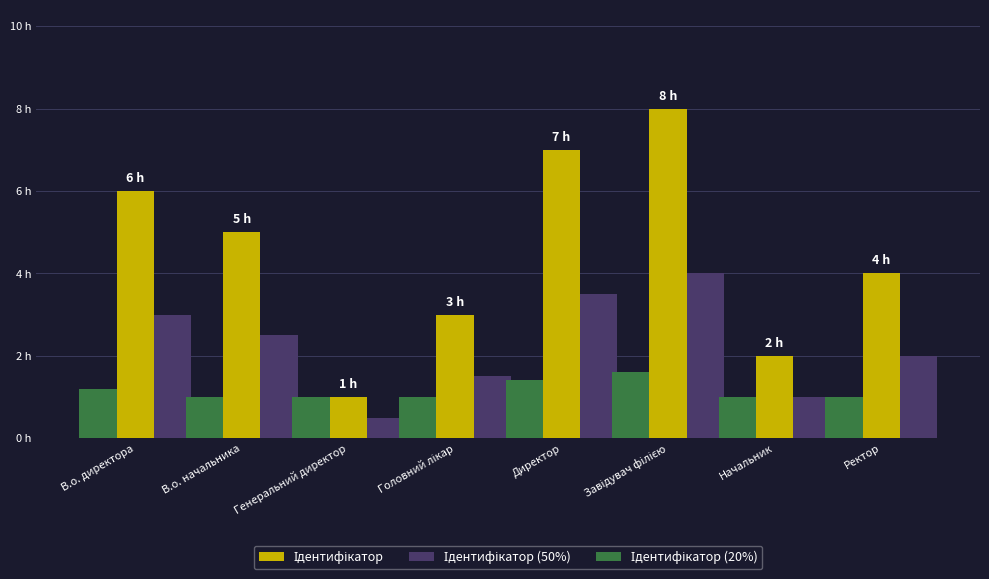

Does the chart contain stacked bars?

No